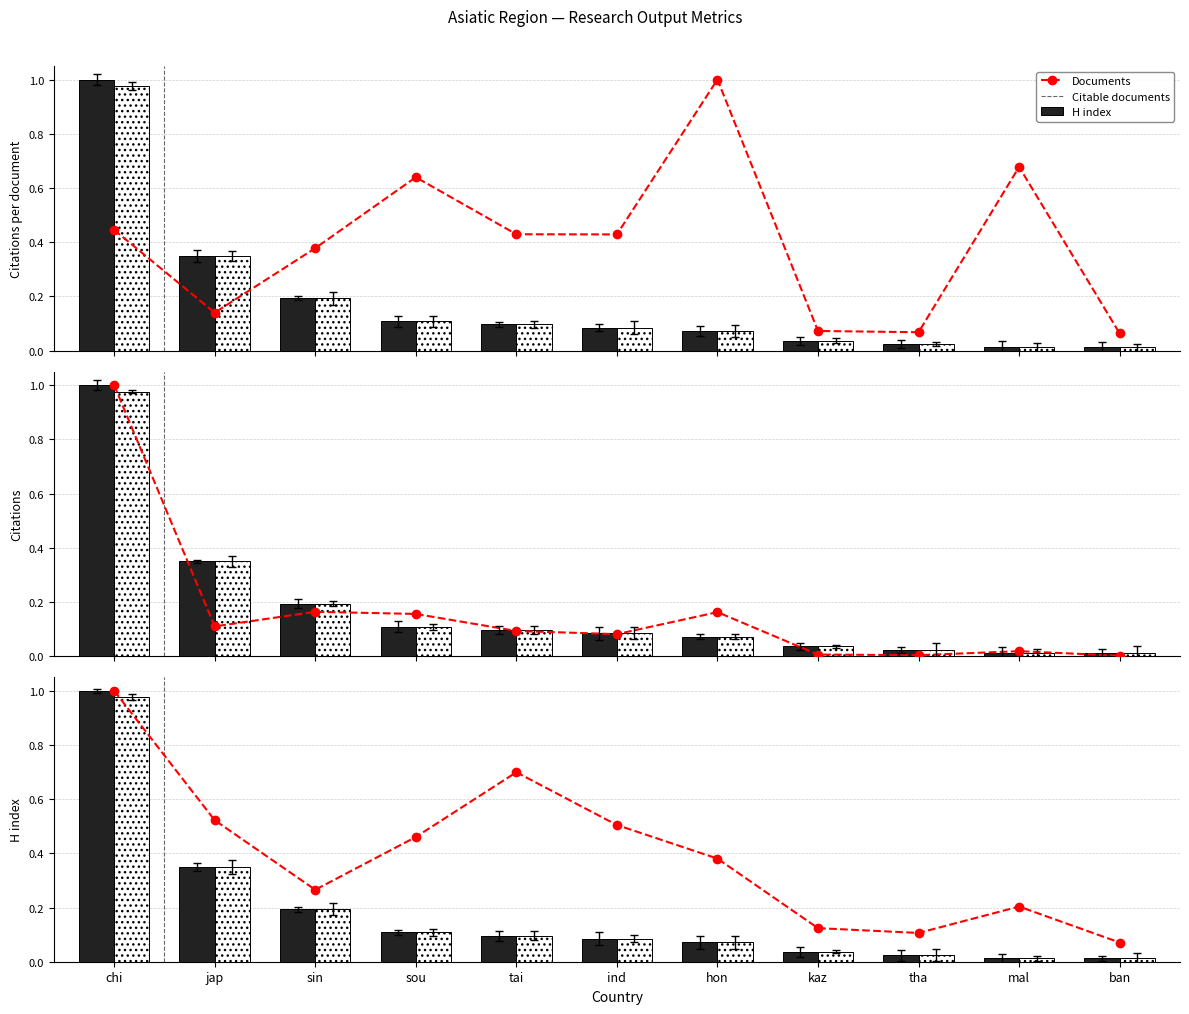

Is the value of Documents at jap greater than the value of Citable documents at jap?

No